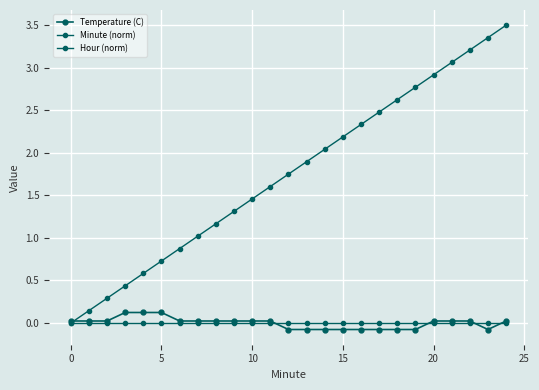

How many positive values does the Minute (norm) series have?

24